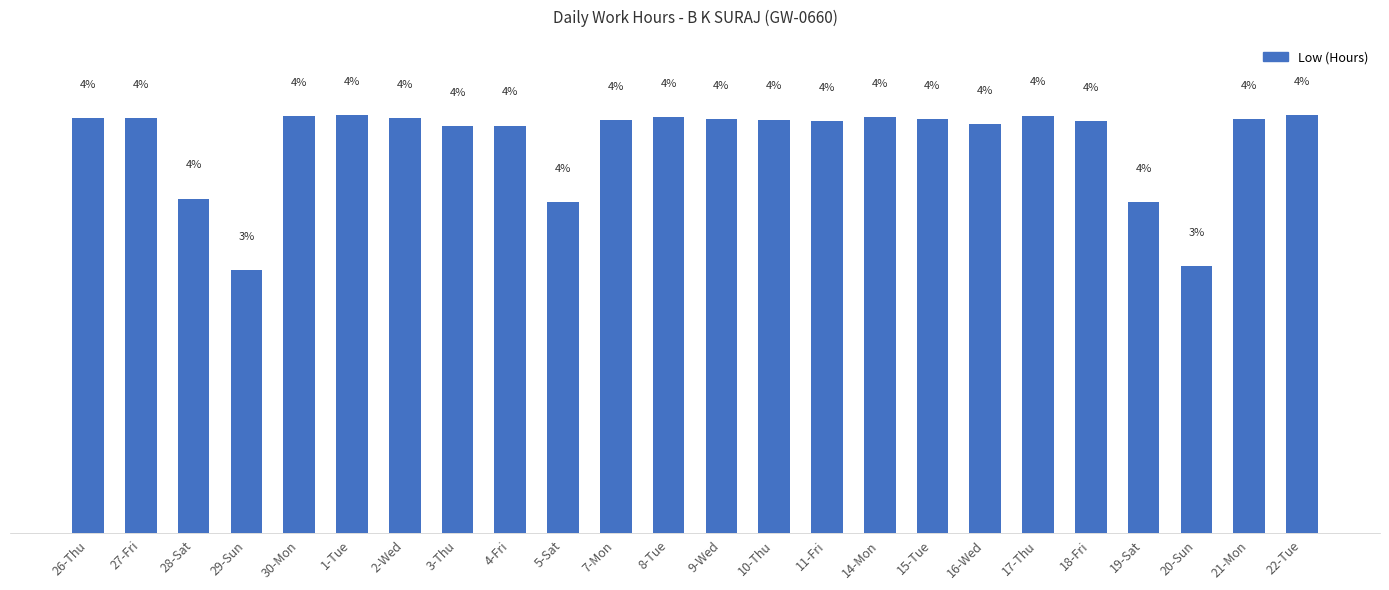

What position from the right is 18-Fri?

5